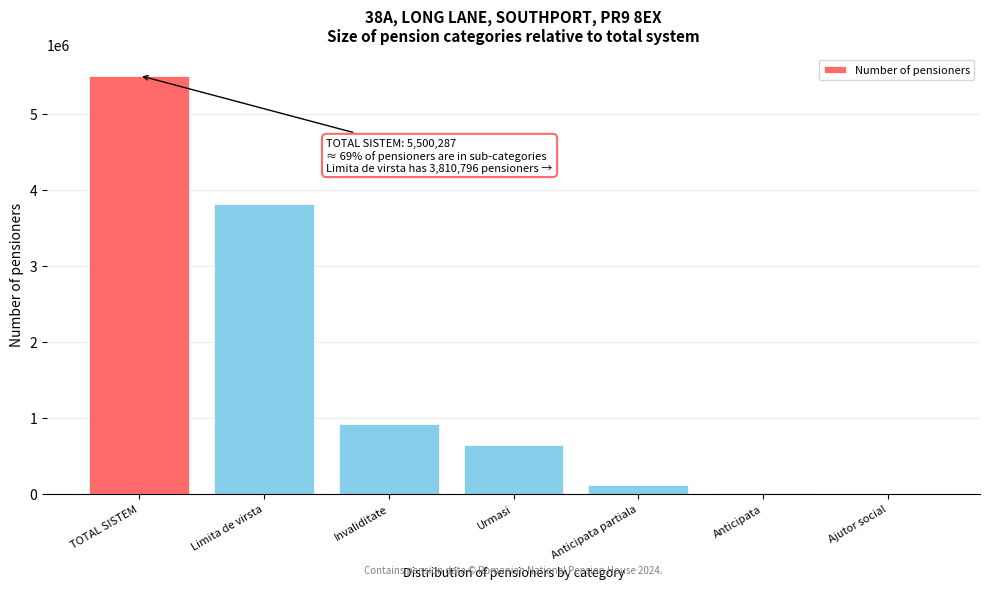

Where is the data nearest to the value 2750899?

Limita de virsta